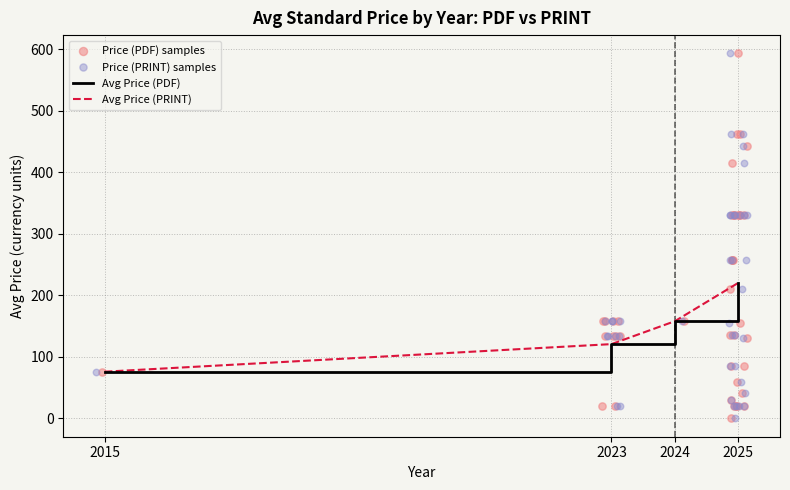

Which series has the largest total across all categories?

Avg Price (PDF)